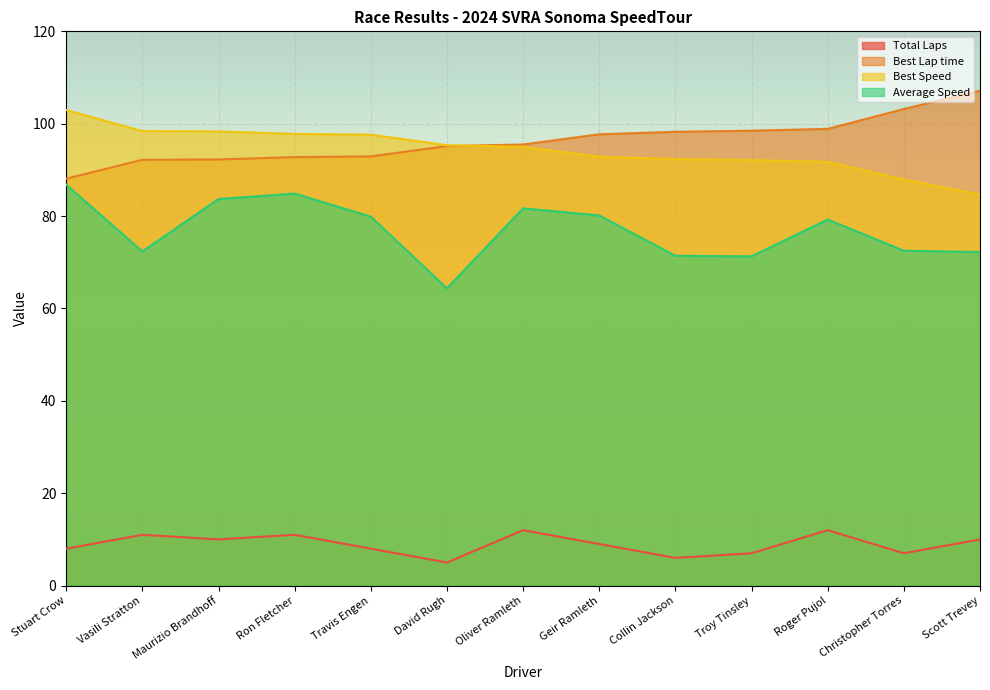

Which series has the largest total across all categories?

Best Lap time